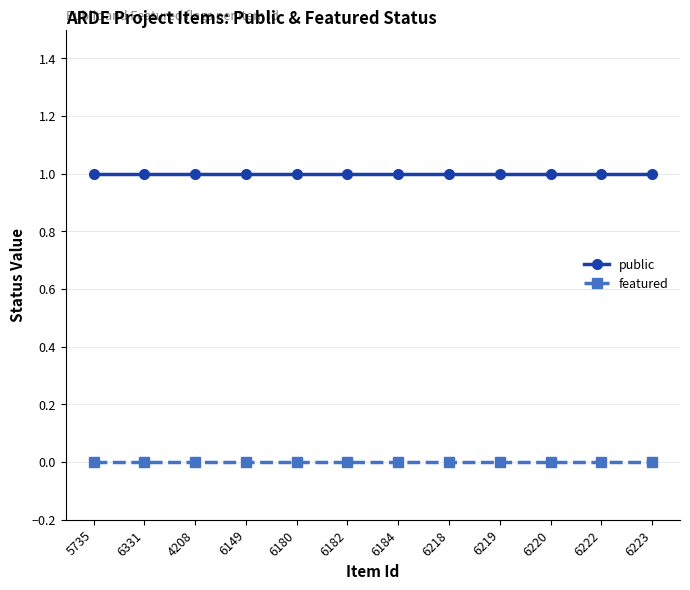

Which series changed the most between 6219 and 6220?

public